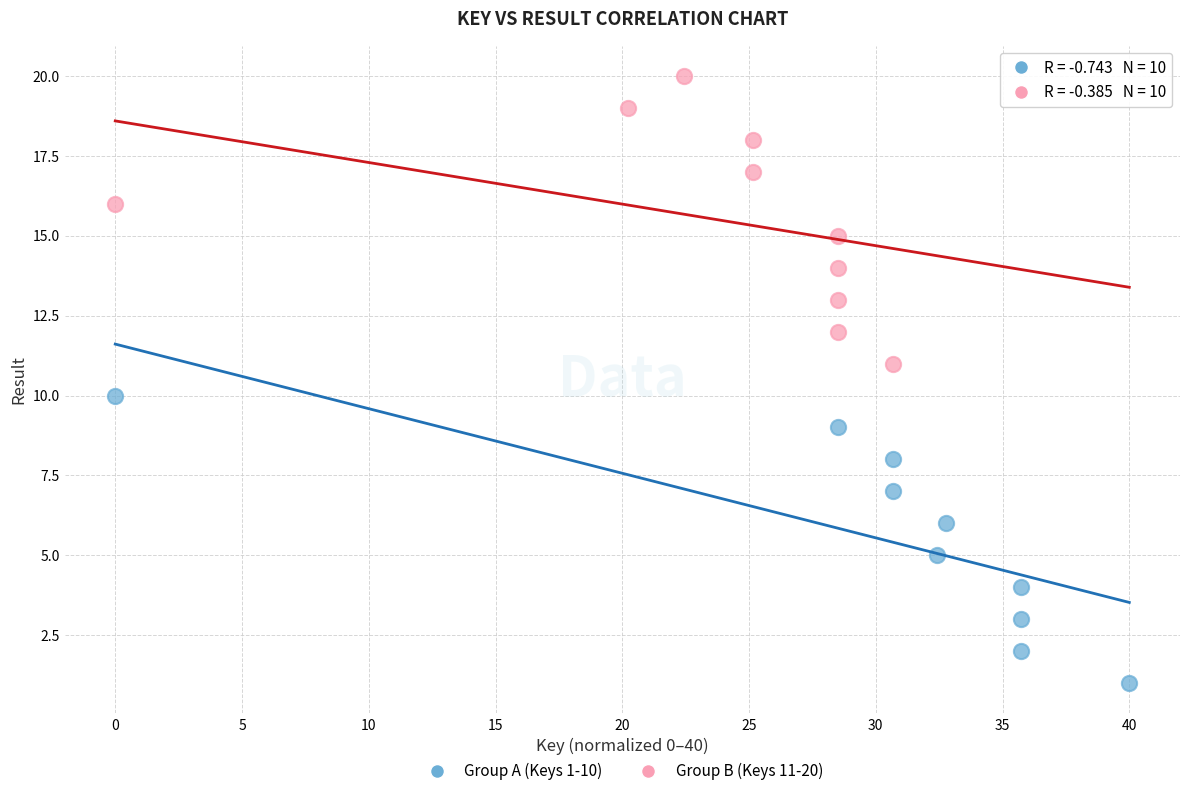

What are all the series names shown in the legend?

Group A (Keys 1-10), Group B (Keys 11-20)